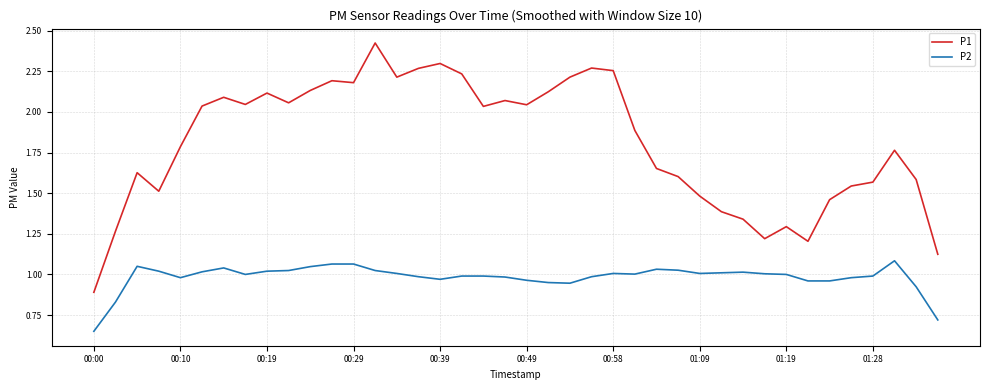

Which series has the largest range (max minus min)?

P1